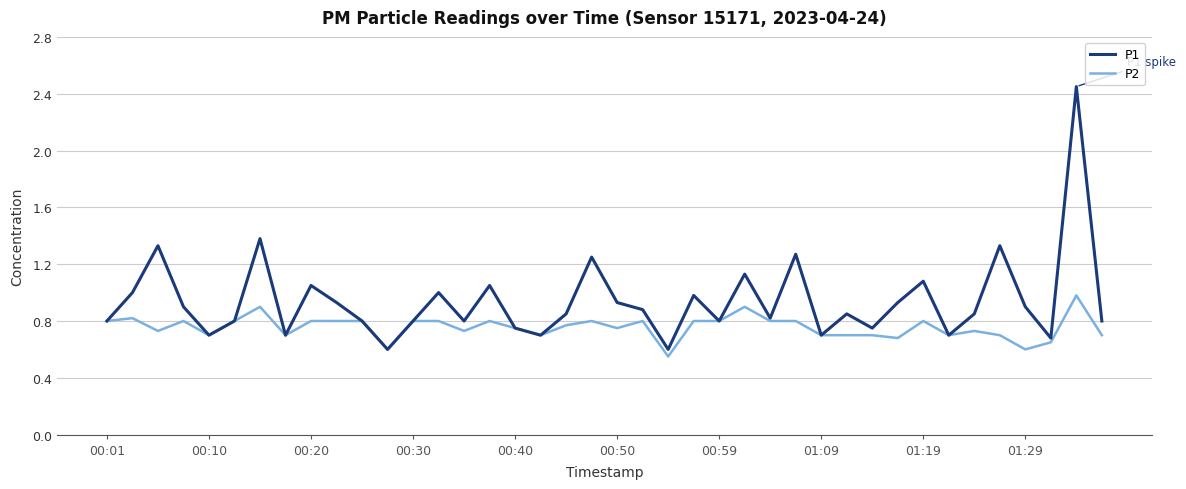

What are all the series names shown in the legend?

P1, P2